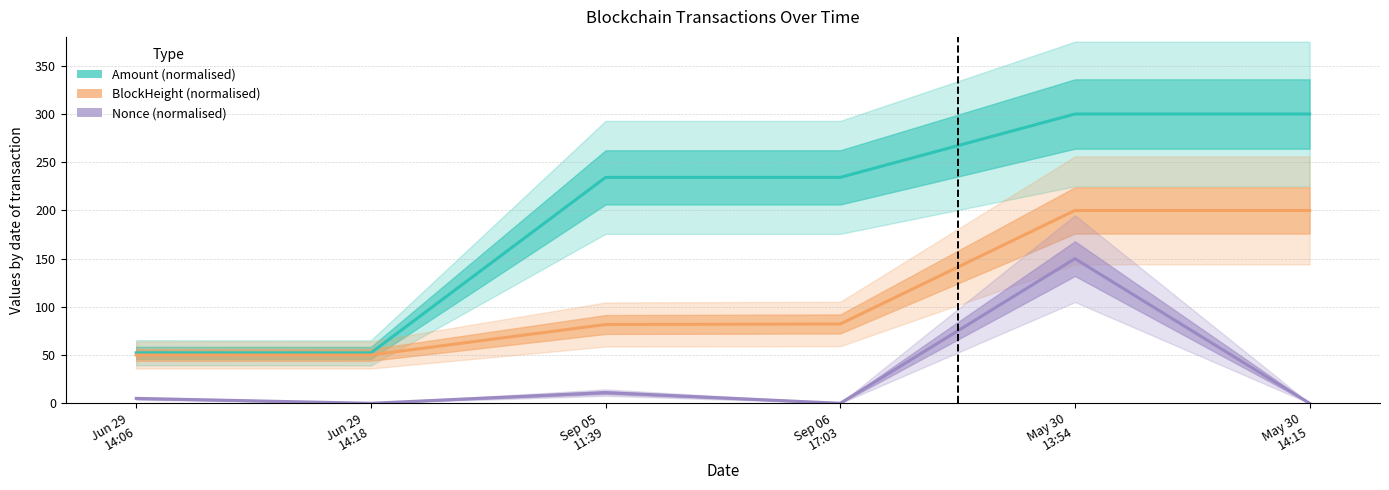

True or false: BlockHeight (normalised) has a value of 276.9 at May 30
13:54.

False